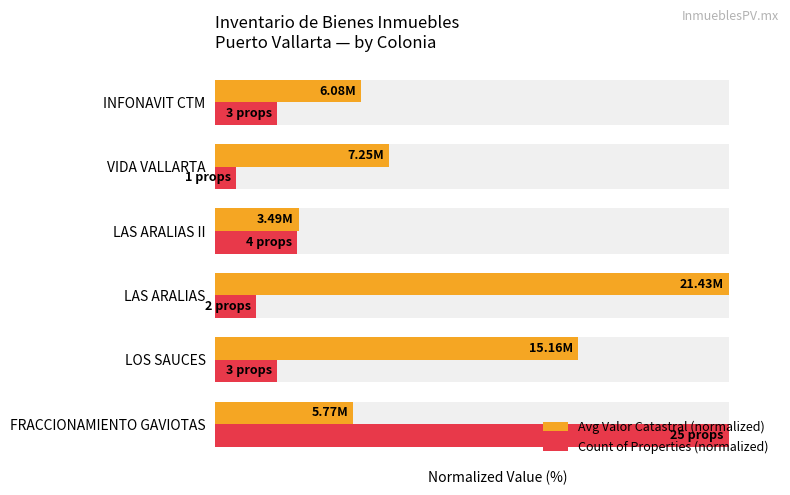

How many data points in Avg Valor Catastral (normalized) are less than 33?

3